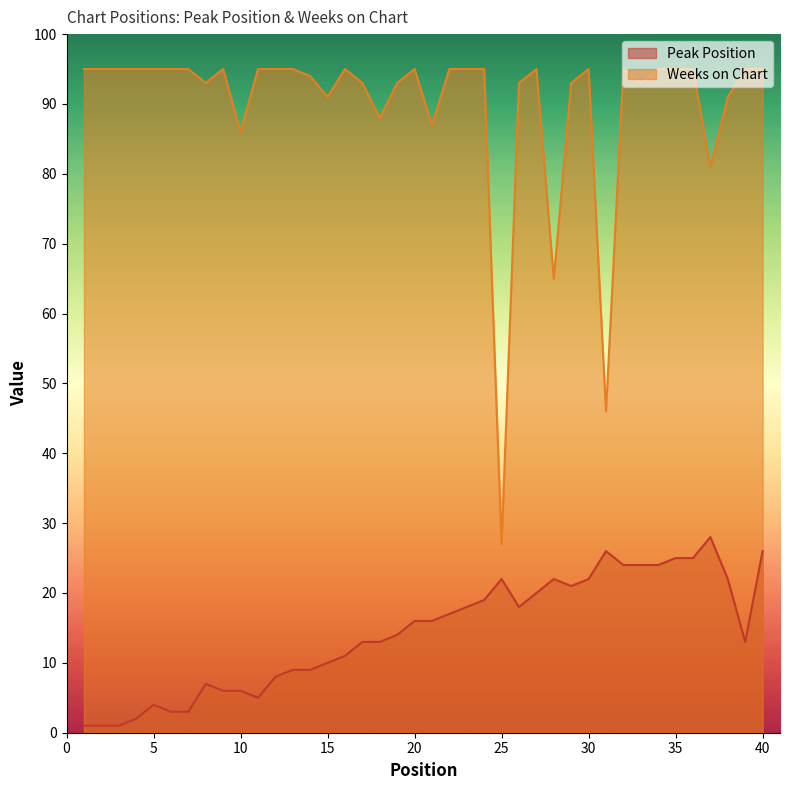

What is the average value of the Weeks on Chart series?

90